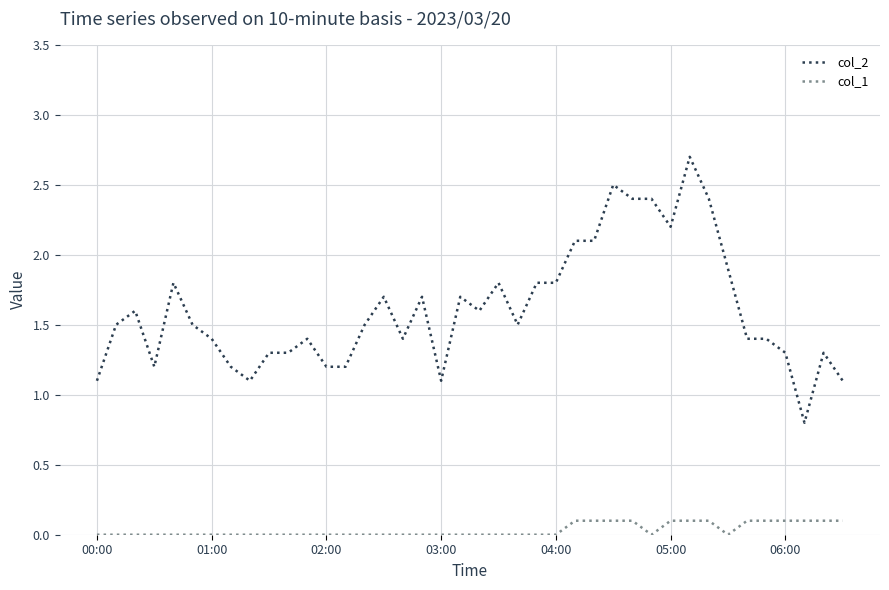

True or false: col_2 and col_1 intersect in this chart.

False